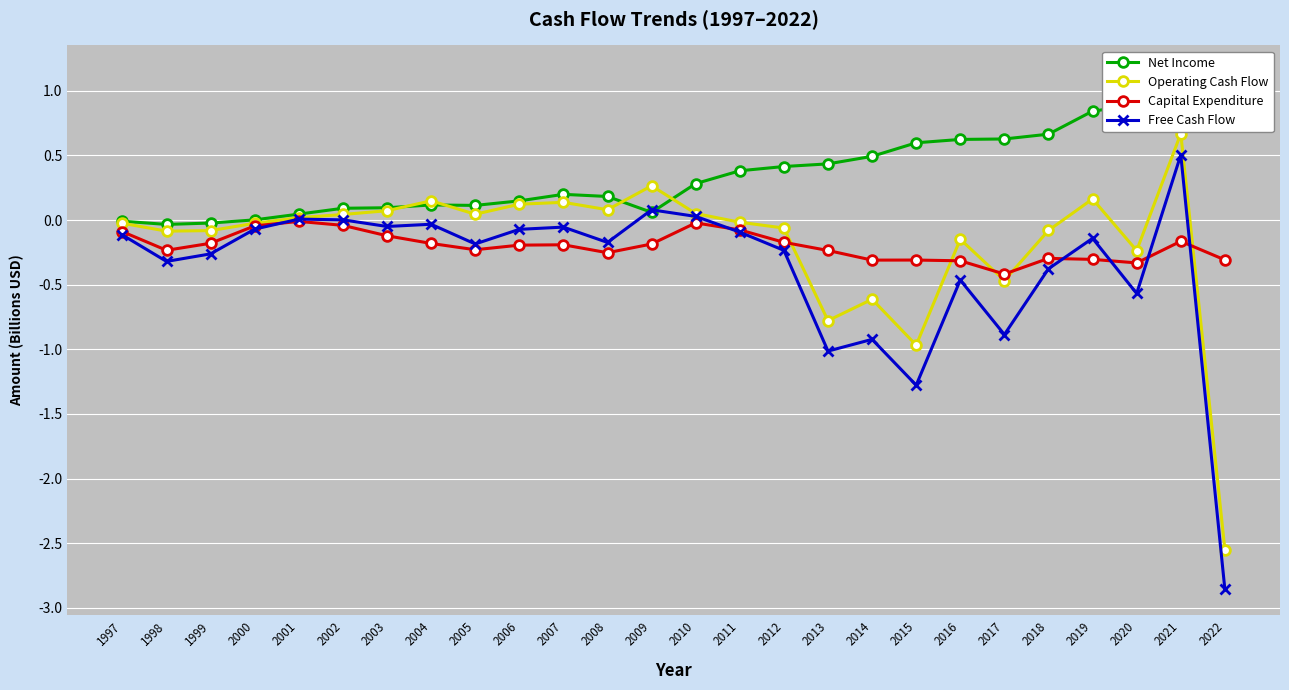

What is the value of the Net Income point at the 20th from the left?

0.6